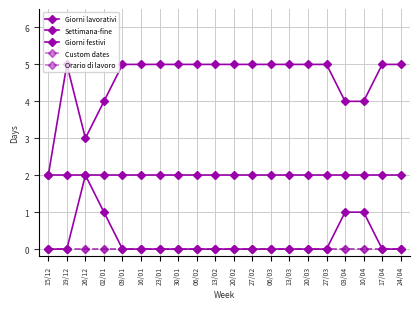

Where is Giorni festivi nearest to the value 1?

02/01